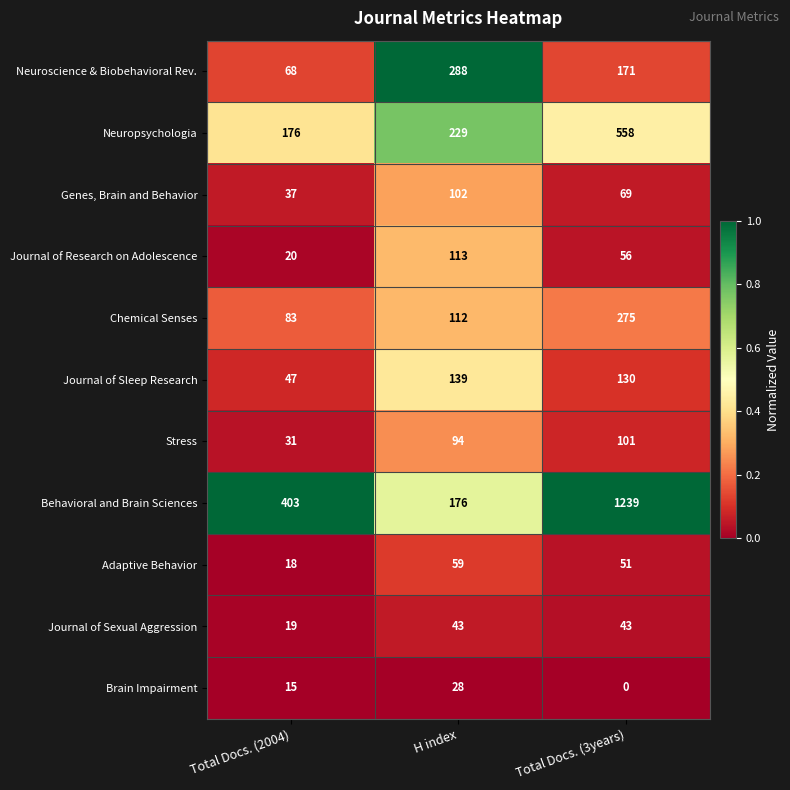

How many categories are shown in the chart?

3